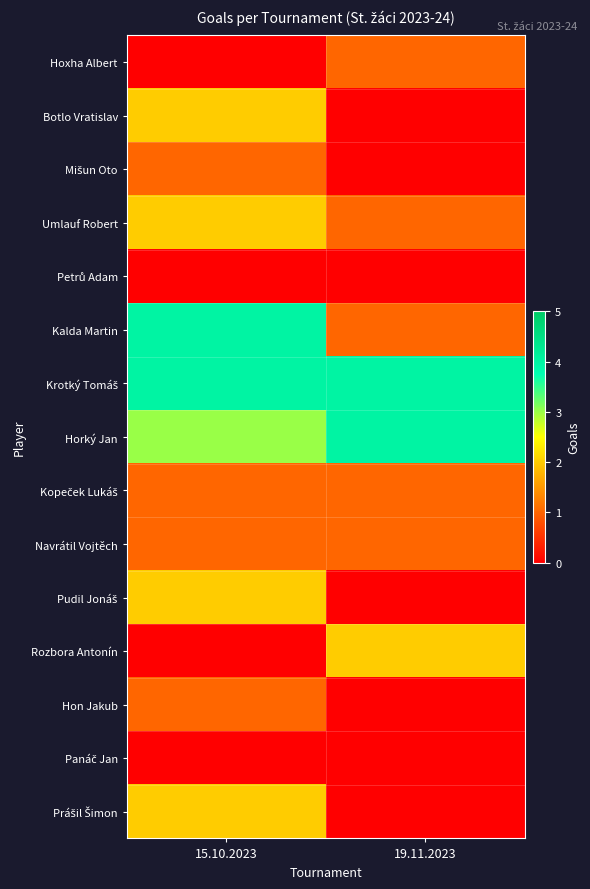

Count the number of data series in this chart.

15